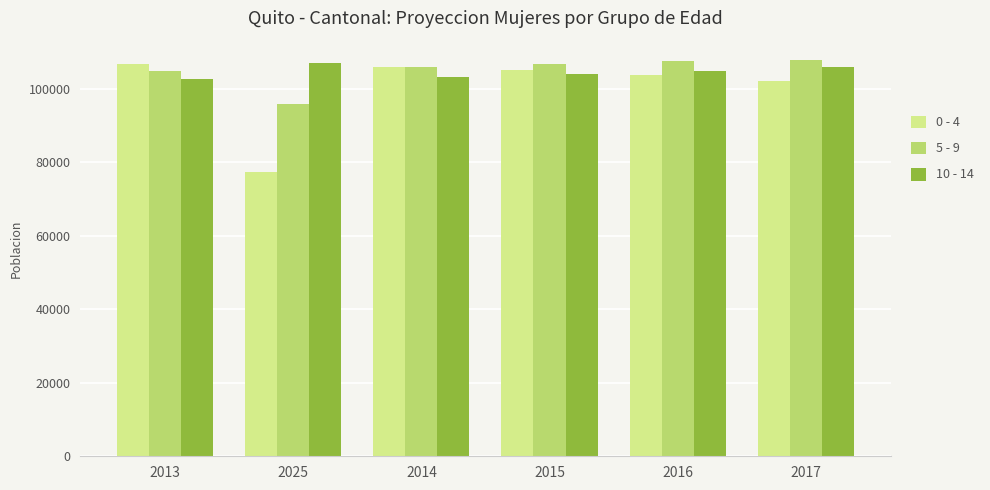

At 2015, list the series in order from smallest to largest.

10 - 14, 0 - 4, 5 - 9